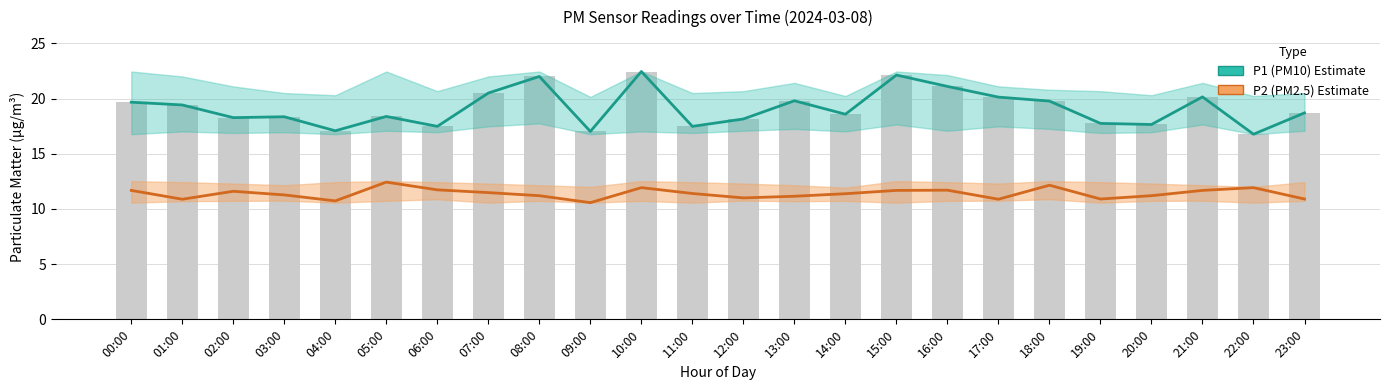

Which label corresponds to the largest value in the chart?

10:00